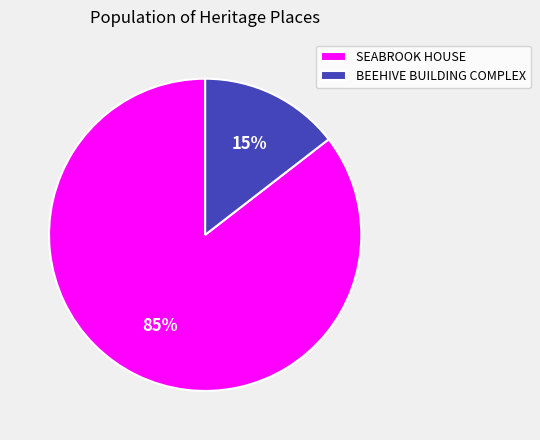

Is the sum of SEABROOK HOUSE and BEEHIVE BUILDING COMPLEX greater than half?

Yes